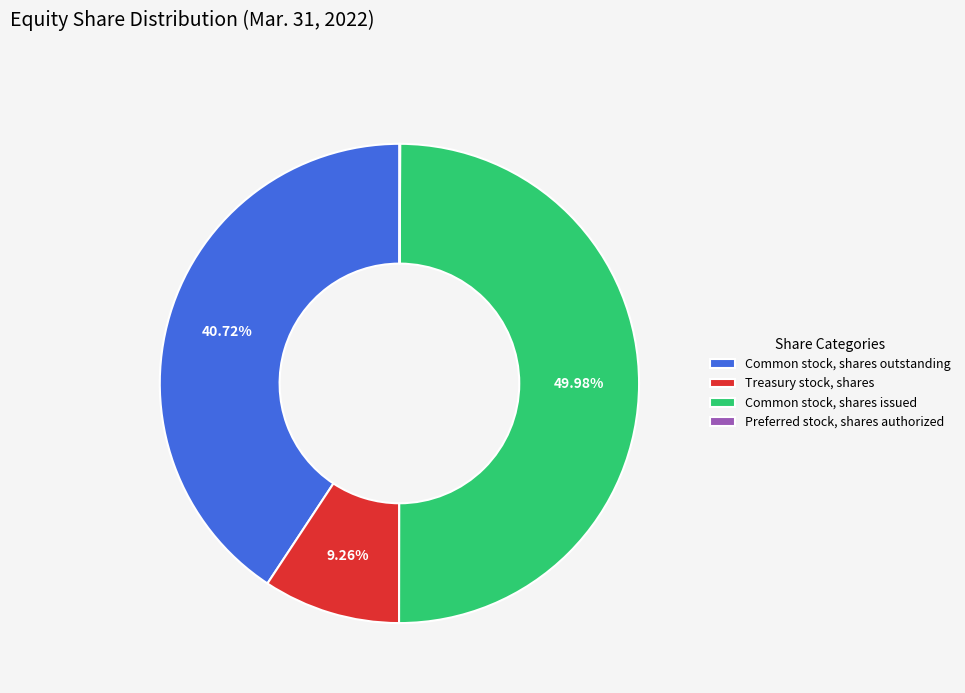

Is Treasury stock, shares the majority of the pie?

No